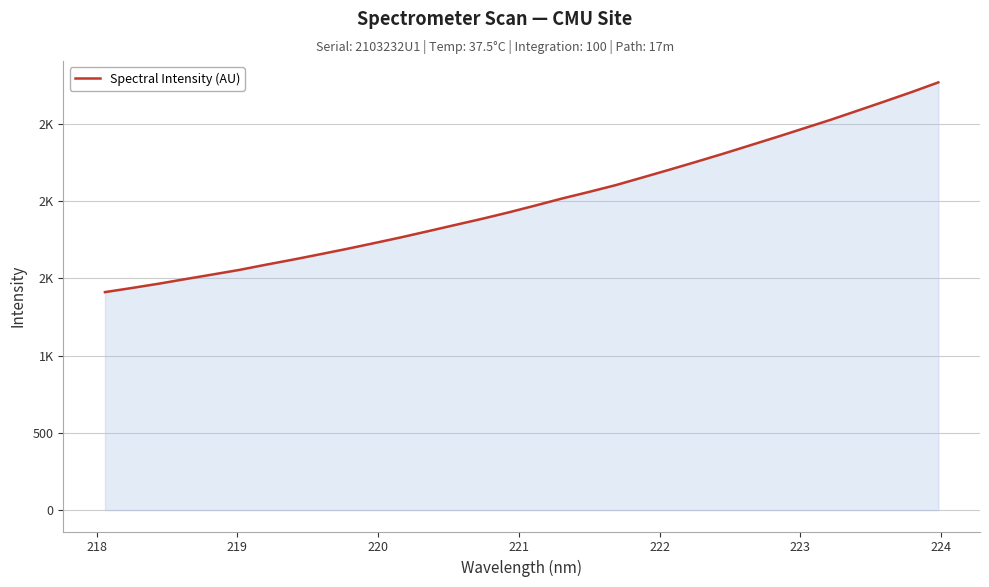

What is the minimum value shown in the chart?

1410.3